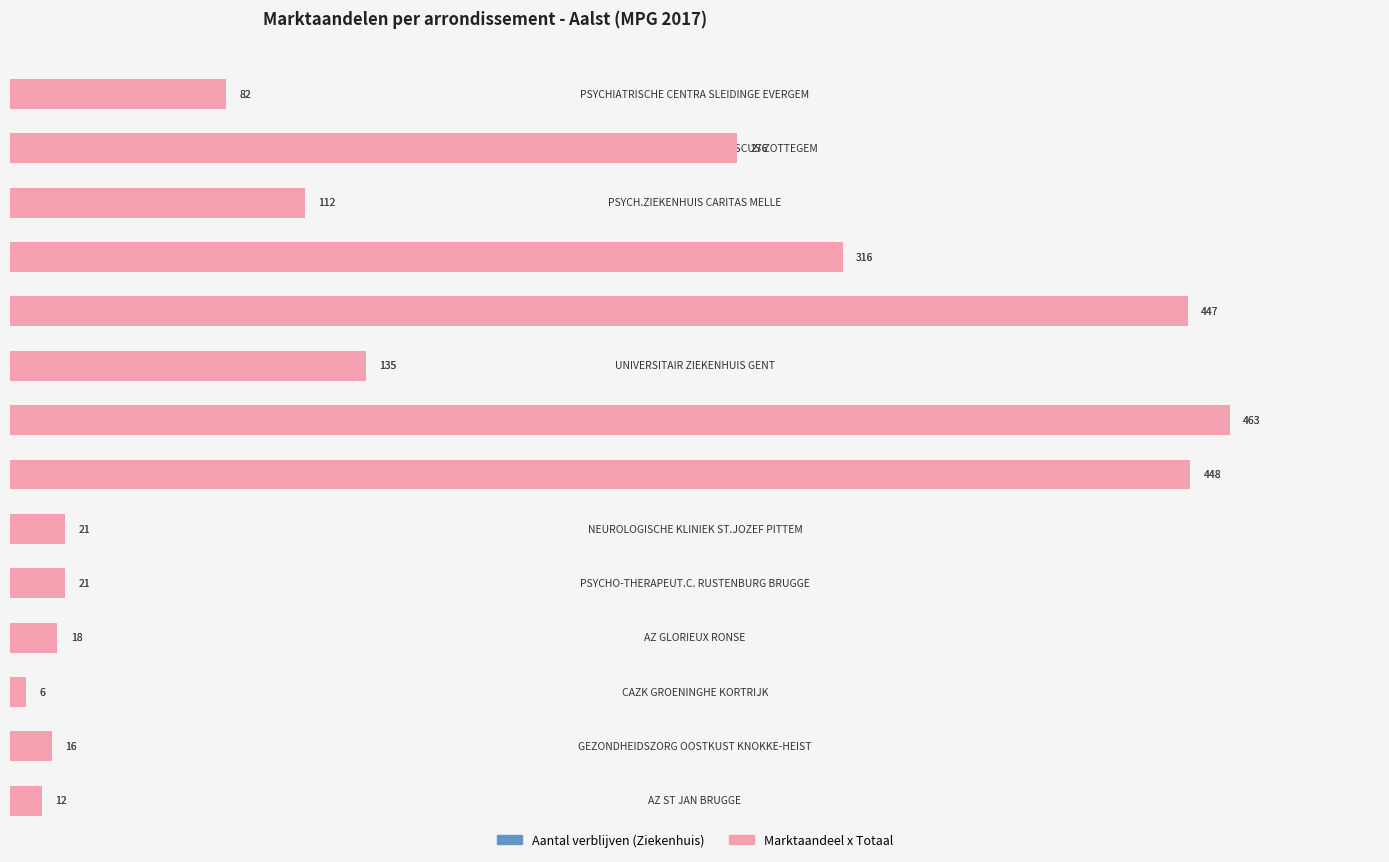

Does the chart contain stacked bars?

No